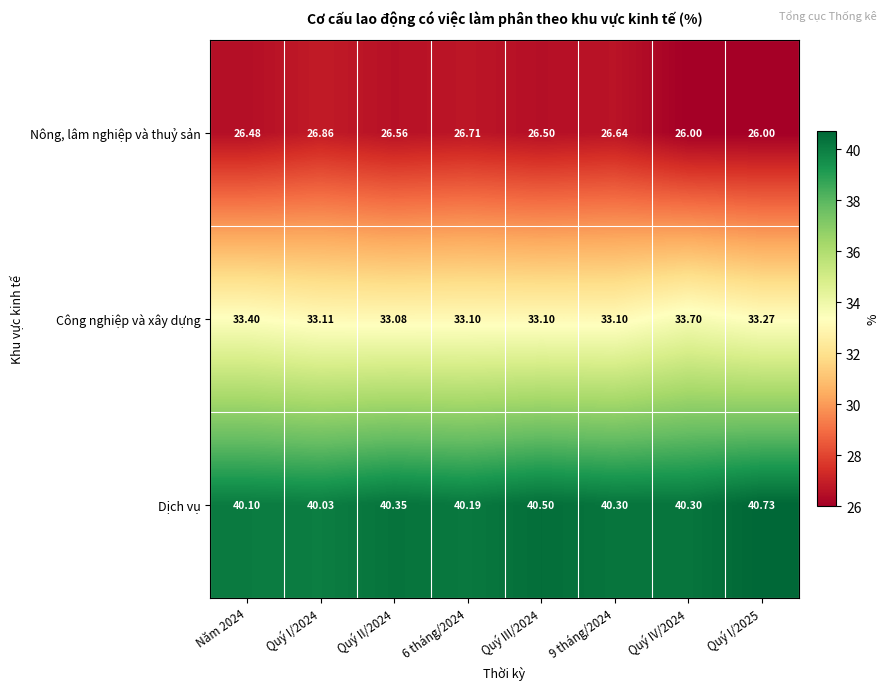

Is the value of Công nghiệp và xây dựng at Quý II/2024 greater than the value of Dịch vụ at 6 tháng/2024?

No